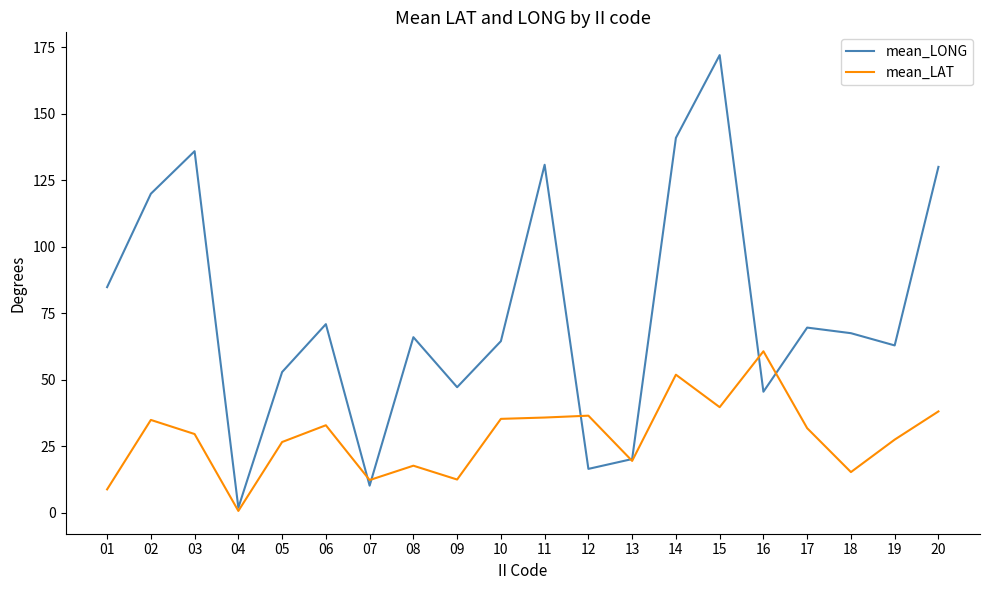

At which label does mean_LAT first exceed 31?

02